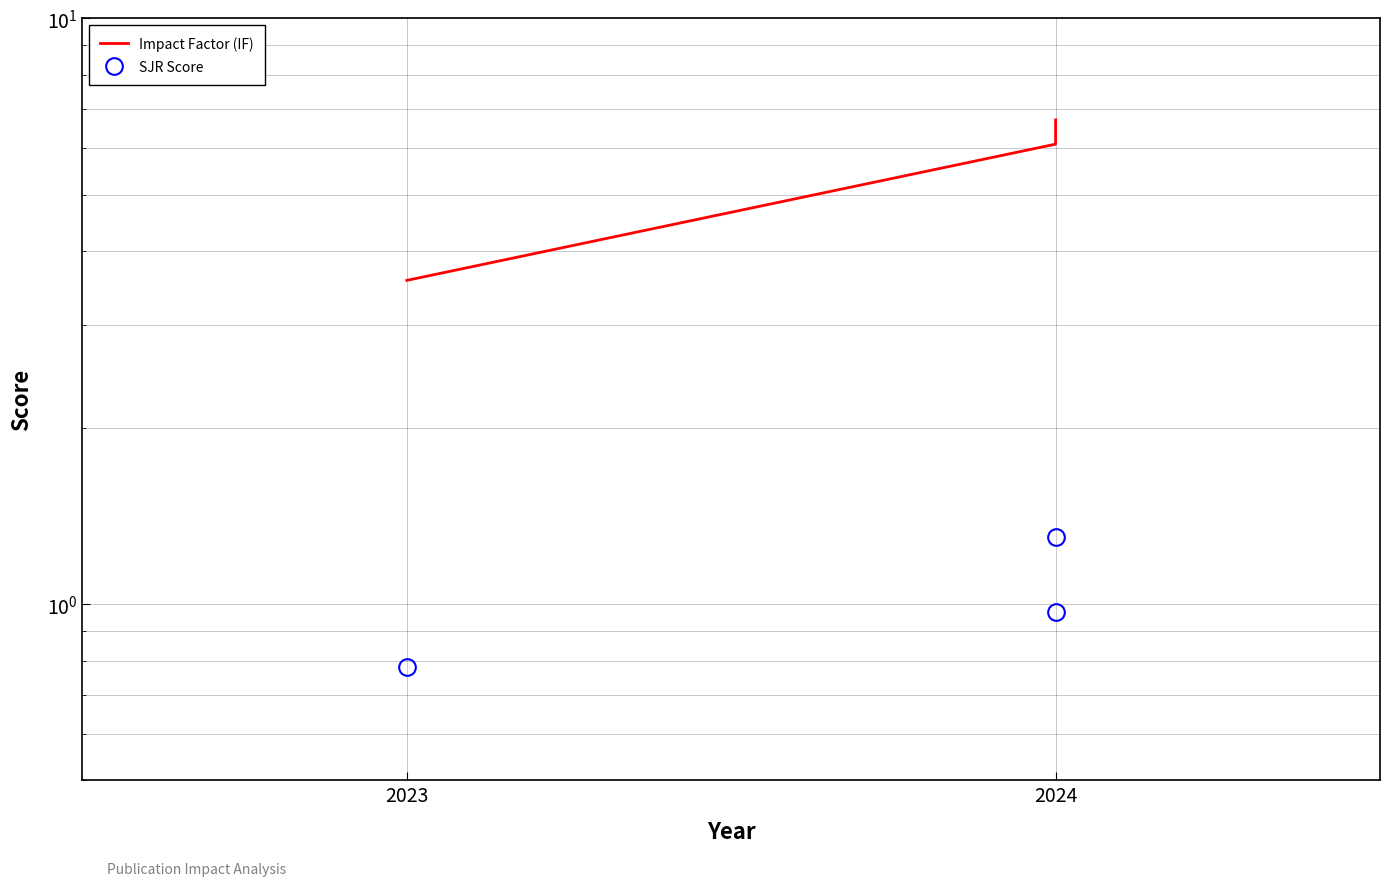

What is the sum of the SJR Score values at 2023 and 2024?

2.3